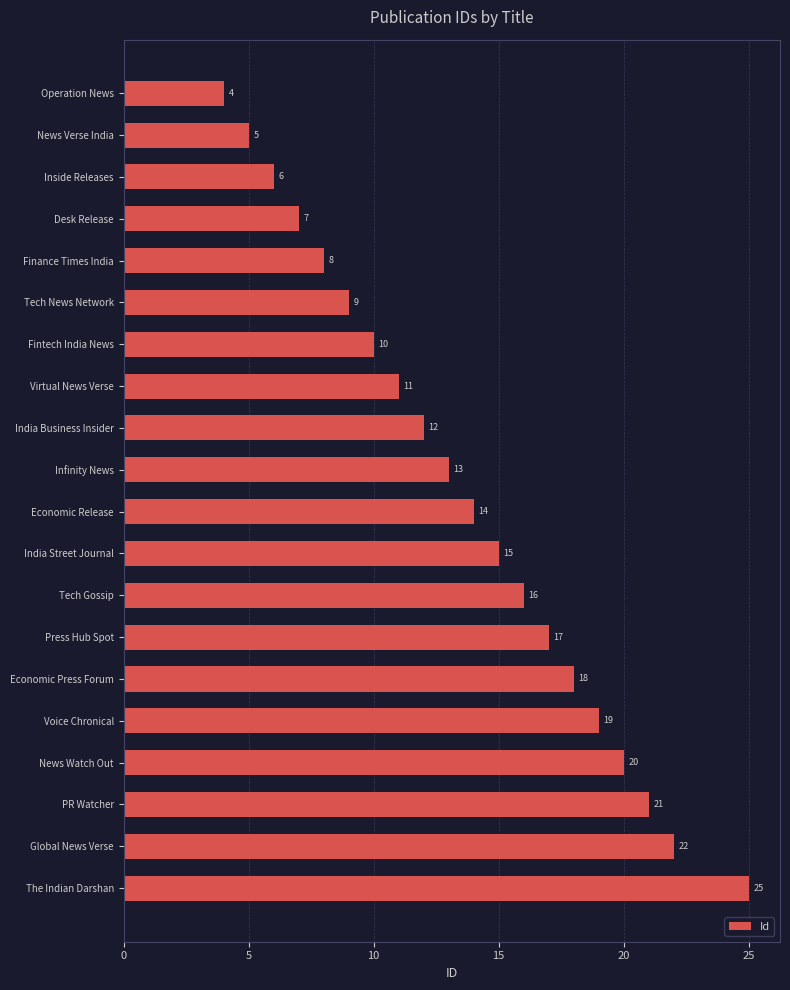

What is the difference between the maximum and second lowest values?

20